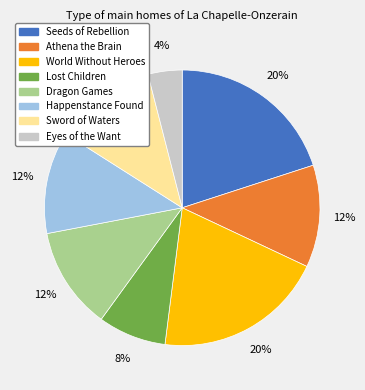

What is the ratio of the value at Sword of Waters to the value at Athena the Brain?

1.0